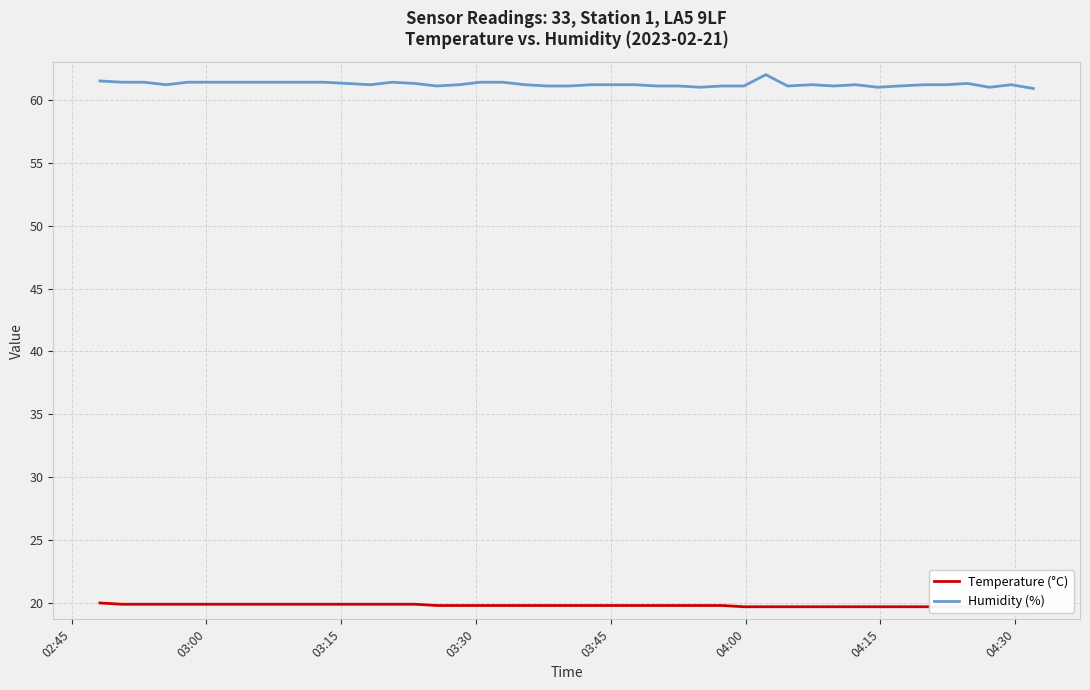

Reading left to right, extract all data points from this chart.

Temperature (°C): 20.0	19.9	19.9	19.9	19.9	19.9	19.9	19.9	19.9	19.9	19.9	19.9	19.8	19.8	19.8	19.8	19.8	19.8	19.8	19.8	19.8	19.8	19.8	19.8	19.8	19.8	19.7	19.7	19.7	19.7	19.7	19.7	19.7	19.7	19.7	19.7	19.7	19.7	19.7	19.7
Humidity (%): 61.5	61.4	61.4	61.2	61.4	61.4	61.4	61.4	61.3	61.2	61.4	61.3	61.1	61.2	61.4	61.4	61.2	61.1	61.1	61.2	61.2	61.2	61.1	61.1	61.0	61.1	61.1	62.0	61.1	61.2	61.1	61.2	61.0	61.1	61.2	61.2	61.3	61.0	61.2	60.9